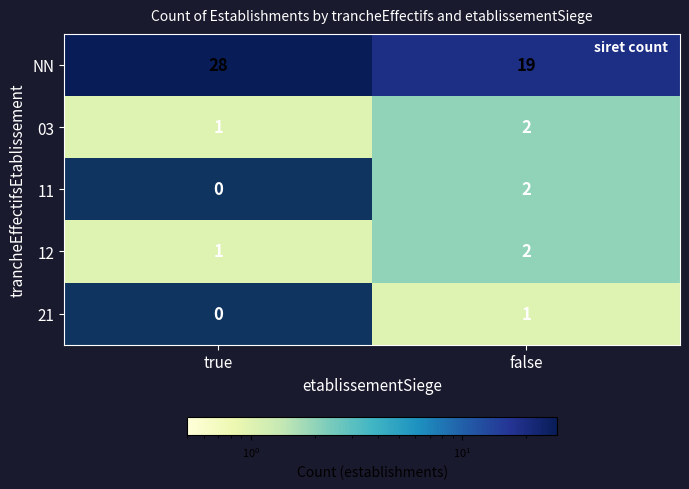

Count the number of categories in the chart.

2